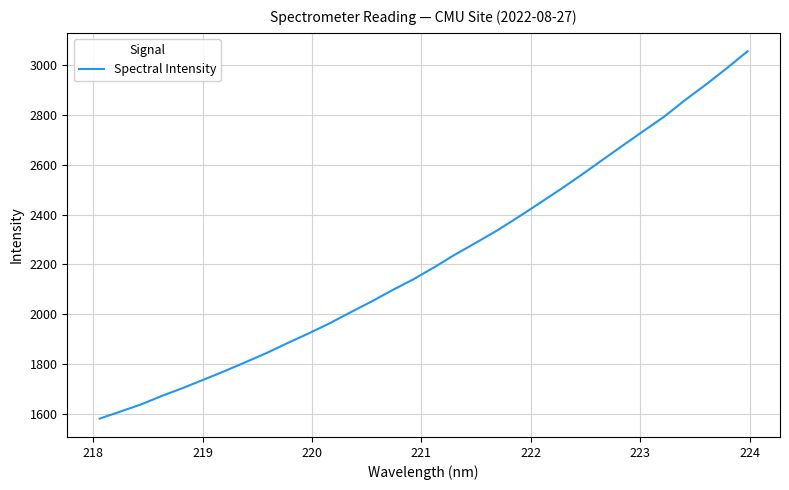

What is the minimum value shown in the chart?

1580.4